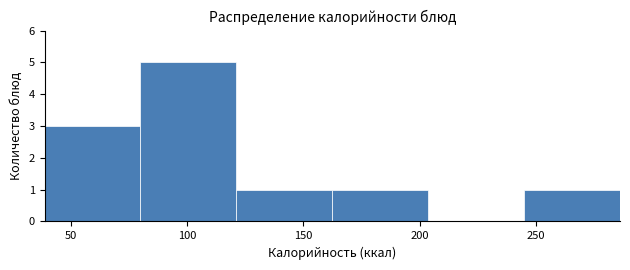

What is the height of the bar covering 245 to 285 on the x-axis? Neither the bar edges nor the heights are printed on the chart, so give them approximately, as read against the axes.

1